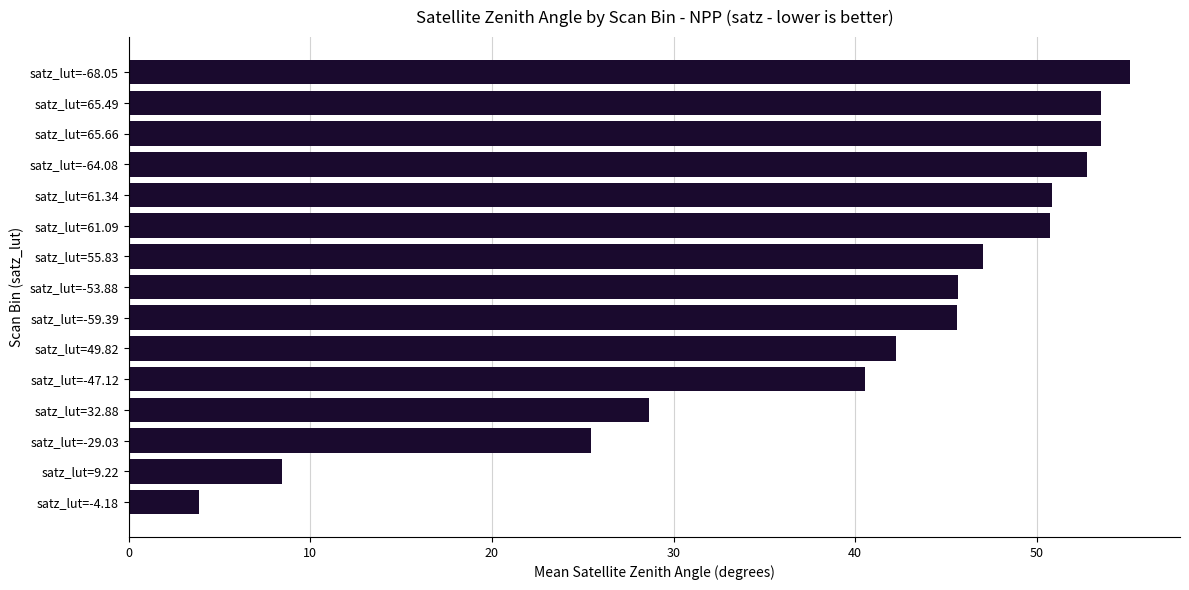

Read the value at satz_lut=65.66.

53.6